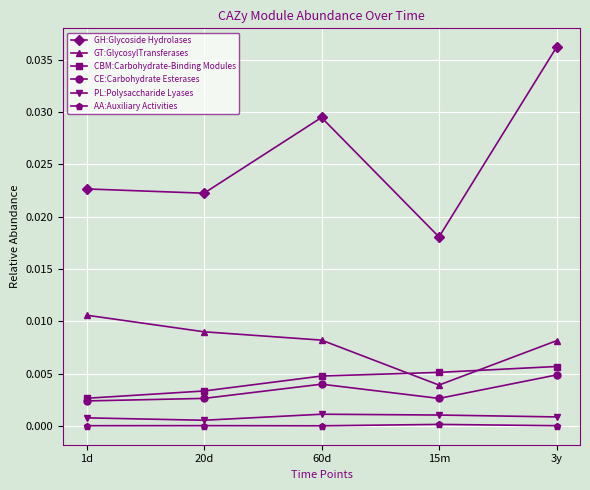

True or false: AA:Auxiliary Activities and CE:Carbohydrate Esterases cross at least once.

False